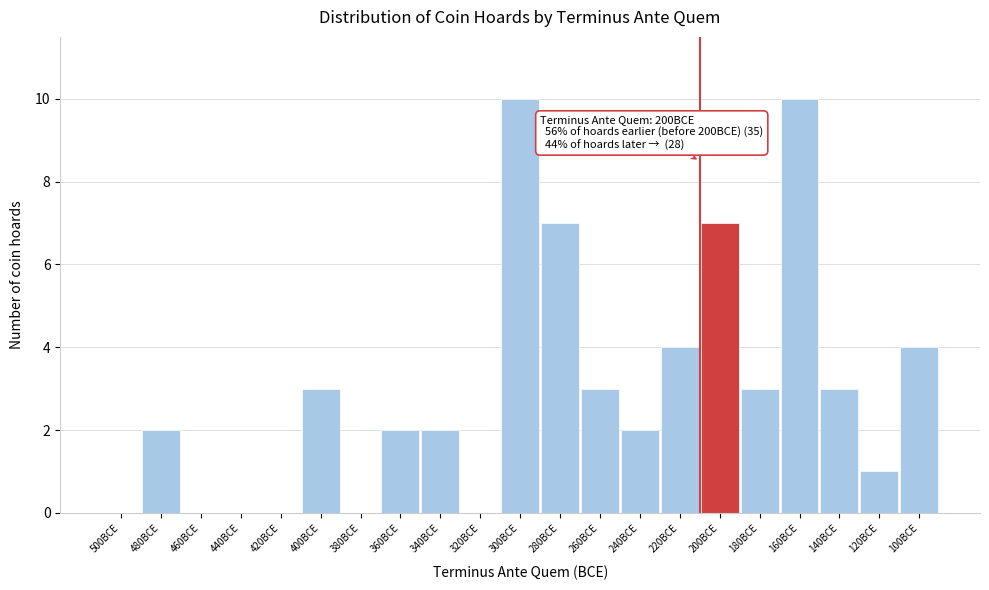

Reading left to right, what are all the values shown in this chart?

500BCE=0	480BCE=2	460BCE=0	440BCE=0	420BCE=0	400BCE=3	380BCE=0	360BCE=2	340BCE=2	320BCE=0	300BCE=10	280BCE=7	260BCE=3	240BCE=2	220BCE=4	200BCE=7	180BCE=3	160BCE=10	140BCE=3	120BCE=1	100BCE=4